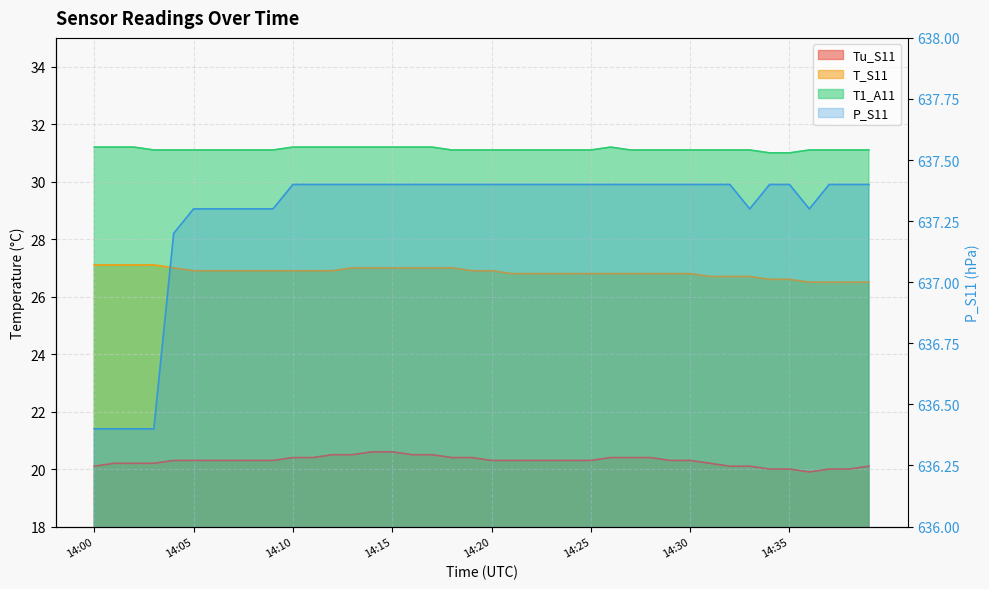

At which label does T1_A11 reach its minimum?

14:34